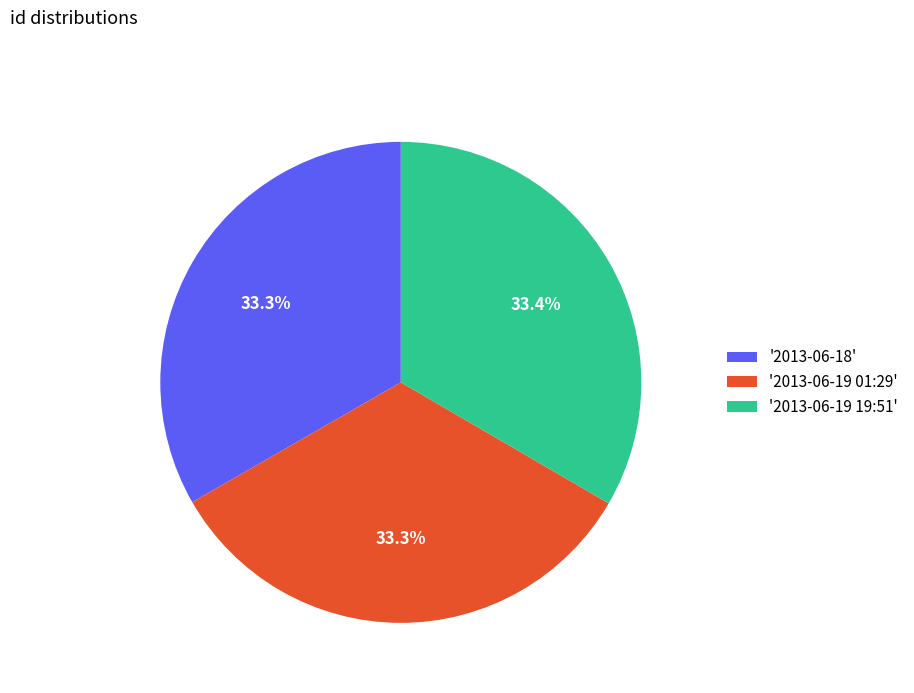

What portion of the pie excludes '2013-06-19 01:29'?

66.7%